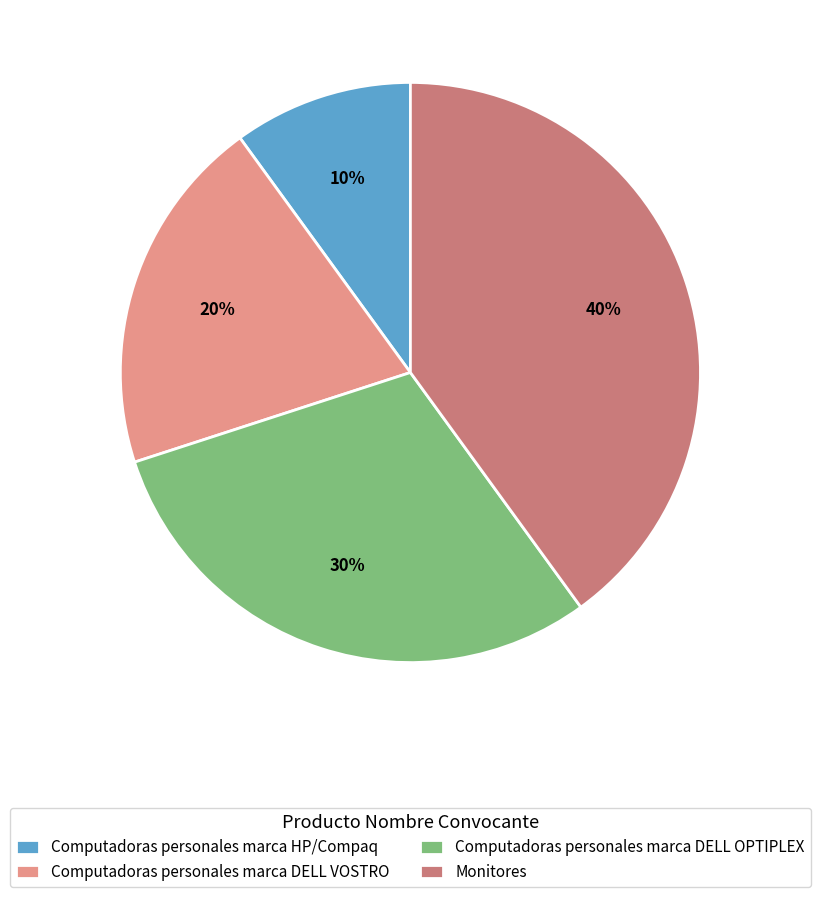

Combined, do Monitores and Computadoras personales marca DELL OPTIPLEX account for over 50%?

Yes